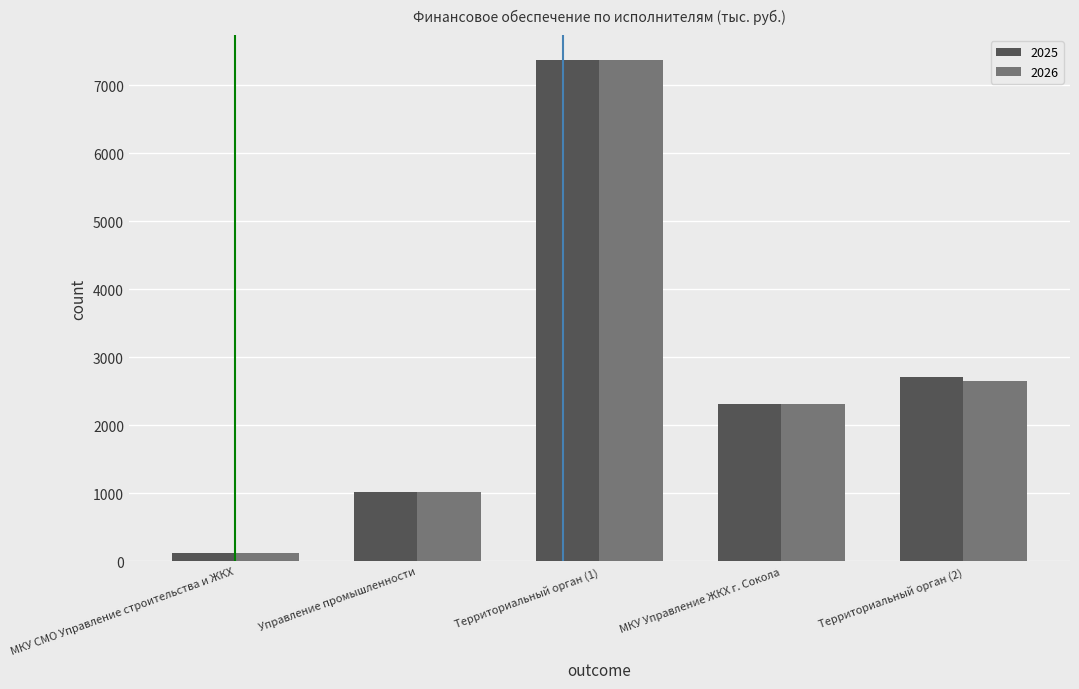

What is the label of the 3rd bar from the left?

Территориальный орган (1)